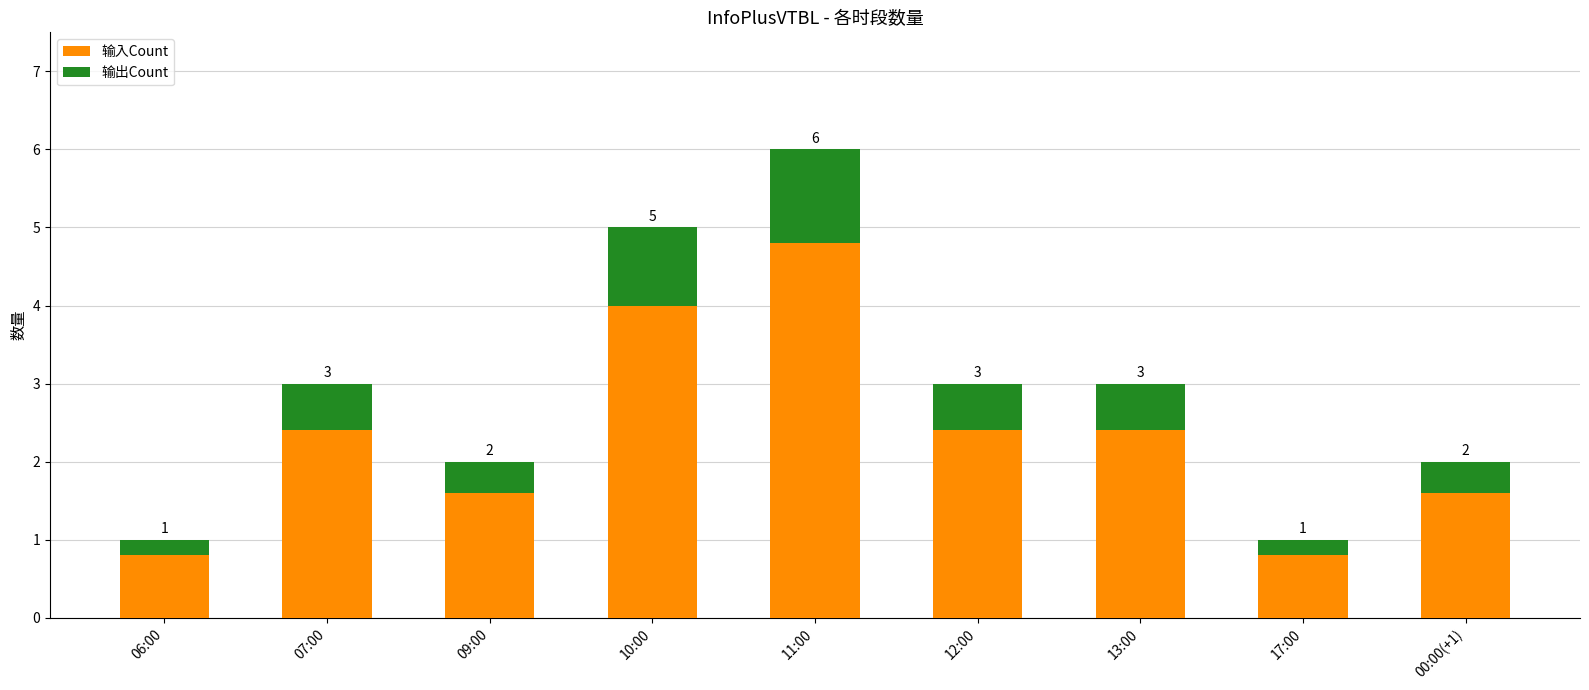

Which series has the largest total across all categories?

输入Count